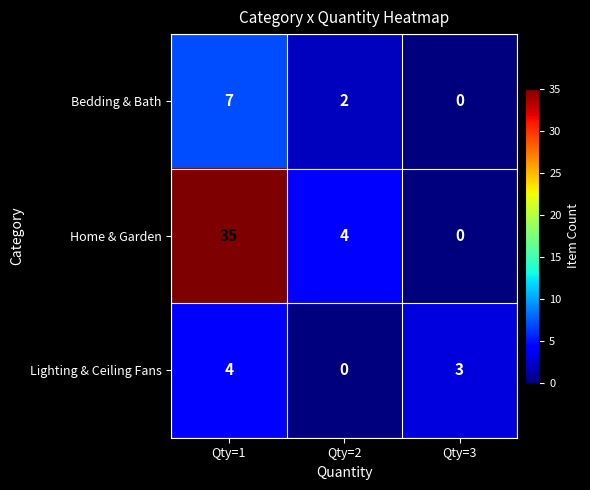

List the series in order of their peak value, highest first.

Home & Garden, Bedding & Bath, Lighting & Ceiling Fans